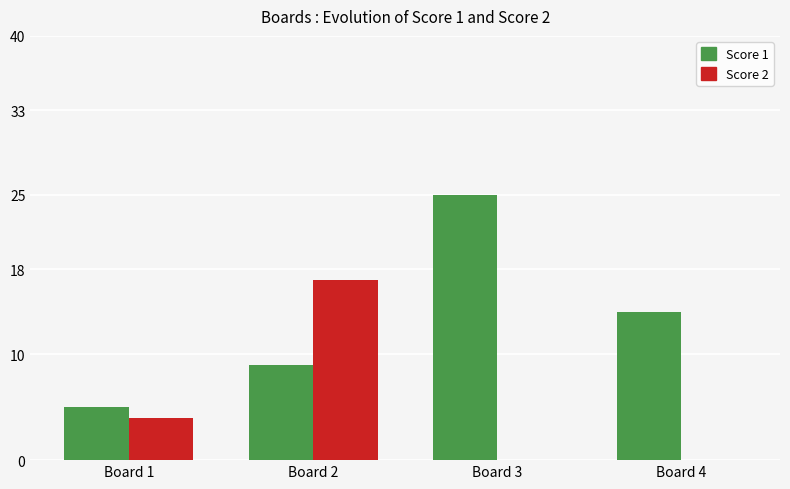

Which series has the largest total across all categories?

Score 1